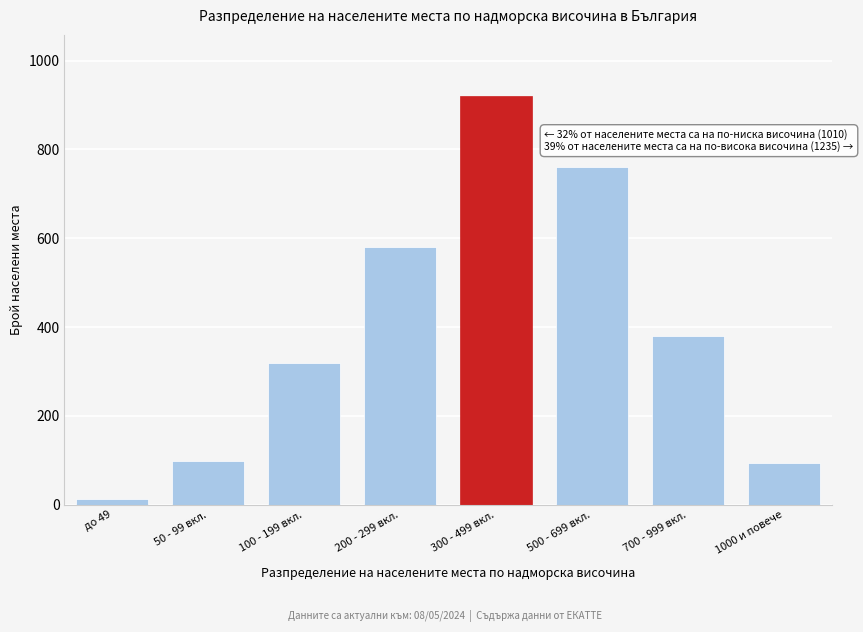

What is the difference between the values at 700 - 999 вкл. and 200 - 299 вкл.?

200